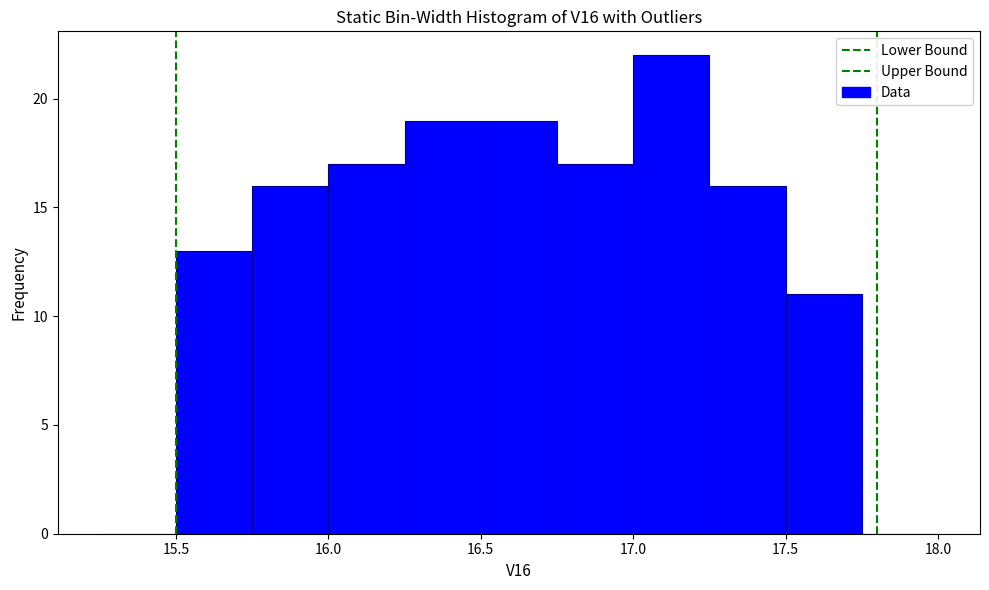

How tall is the bar that spans 17.50 to 17.75 on the x-axis? The values are not printed on the chart, so give them approximately, as read against the axis.

11